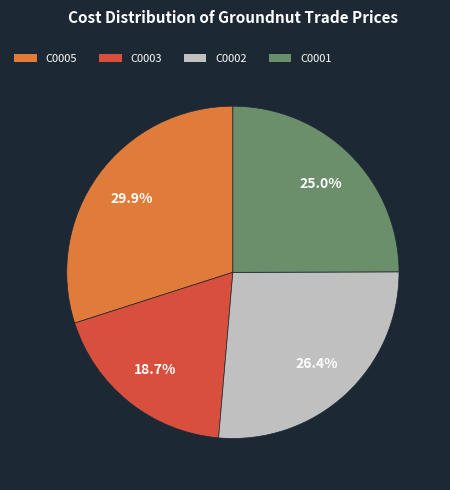

True or false: C0002 accounts for 26% of the total.

True